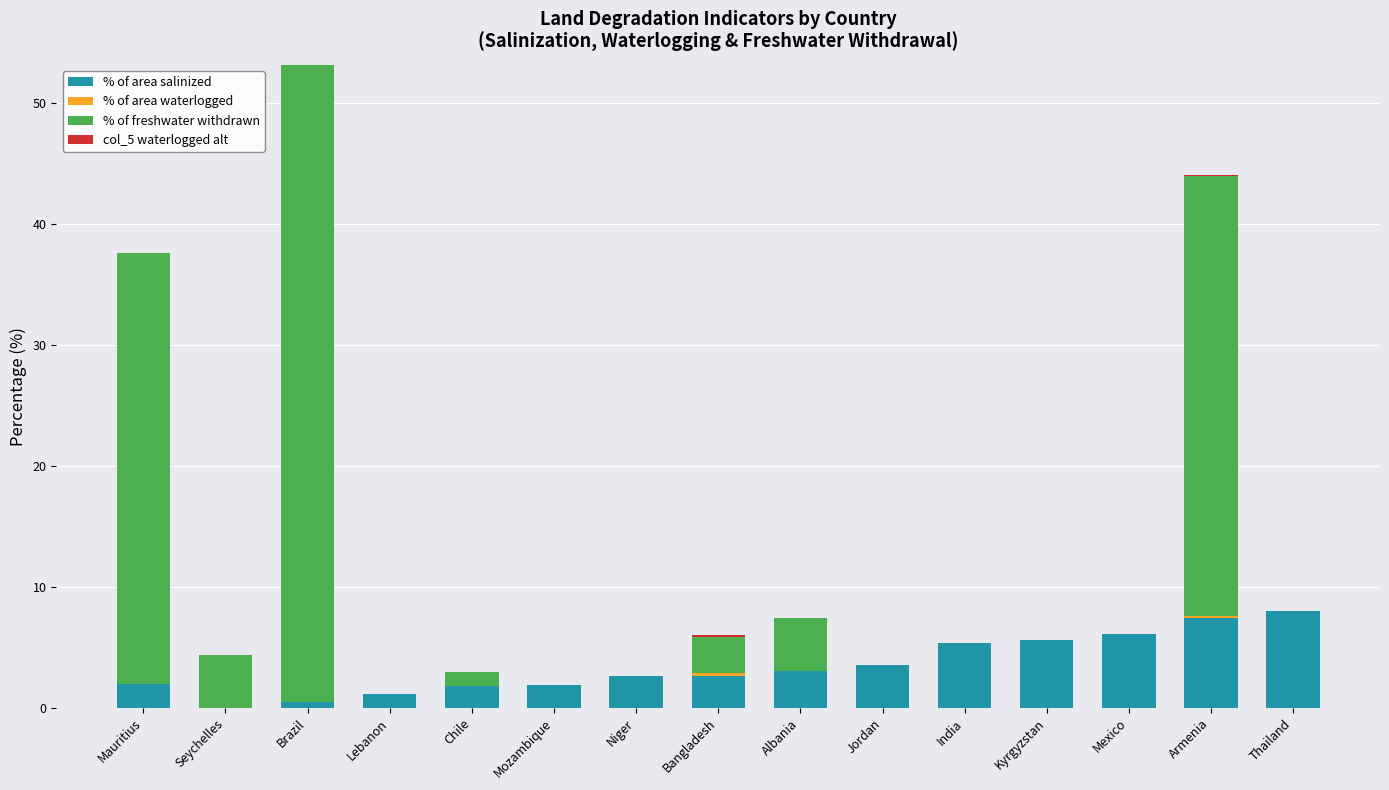

What is the total value across all series at Lebanon?

1.1